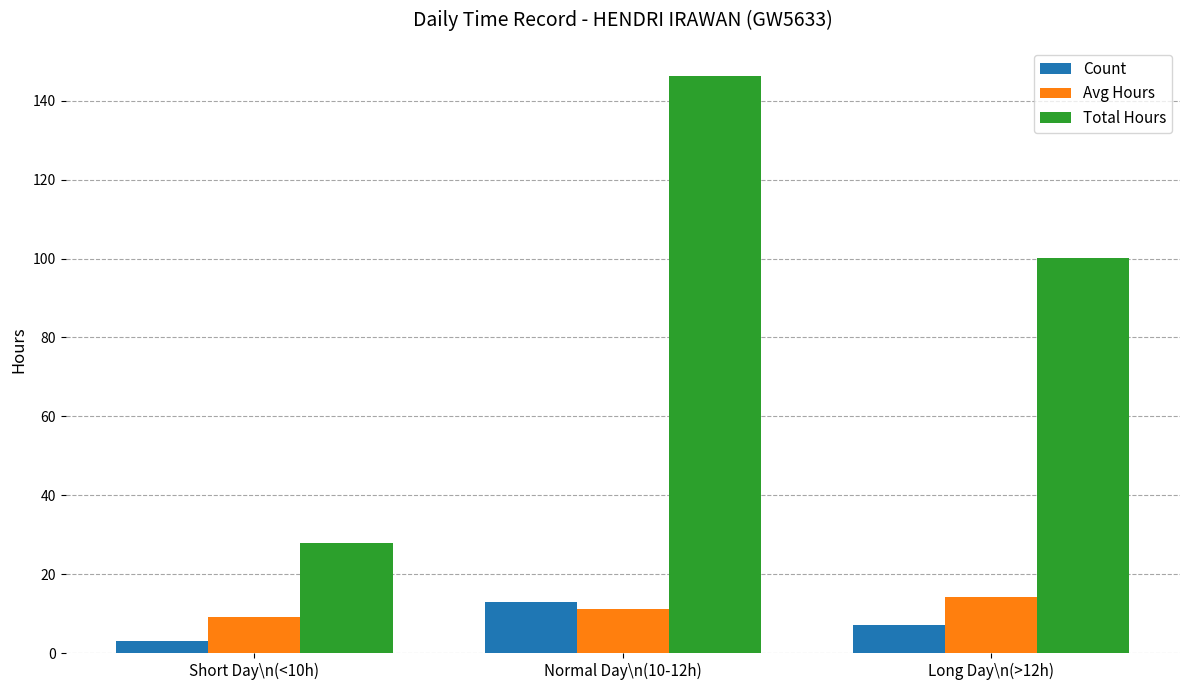

What position from the left is Long Day\n(>12h)?

3